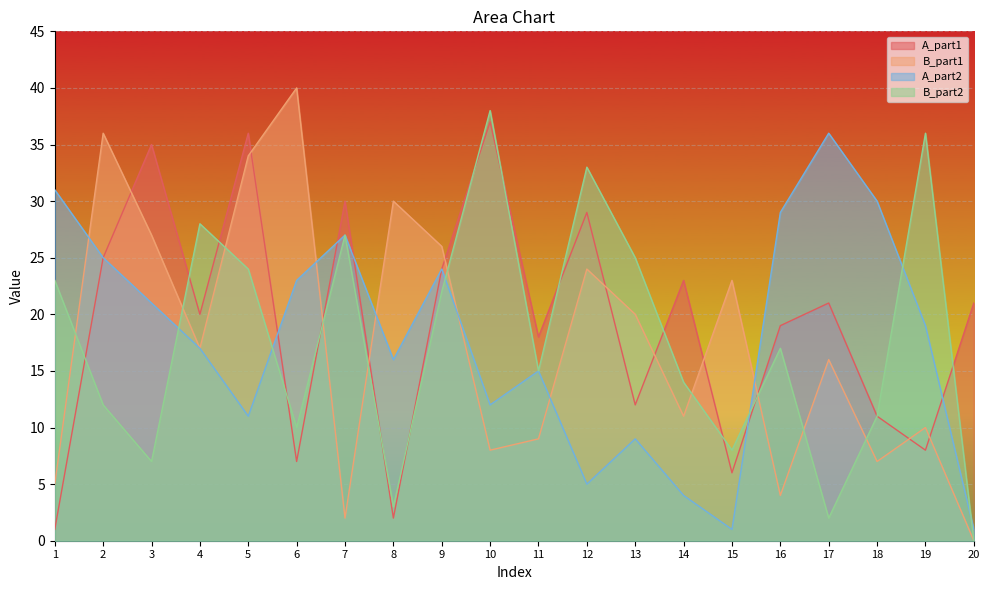

How many times do B_part1 and A_part2 cross each other?

6